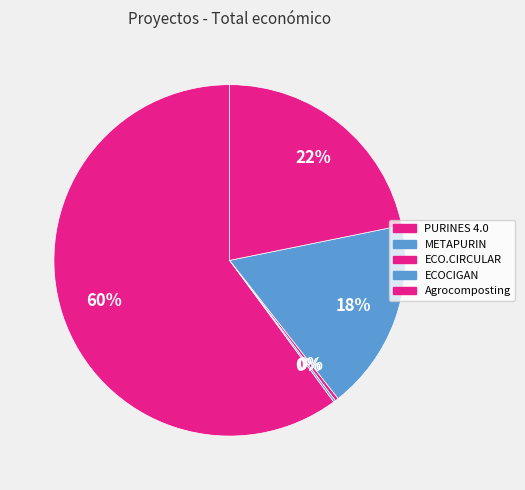

What is the change in value from PURINES 4.0 to Agrocomposting?

-5405166